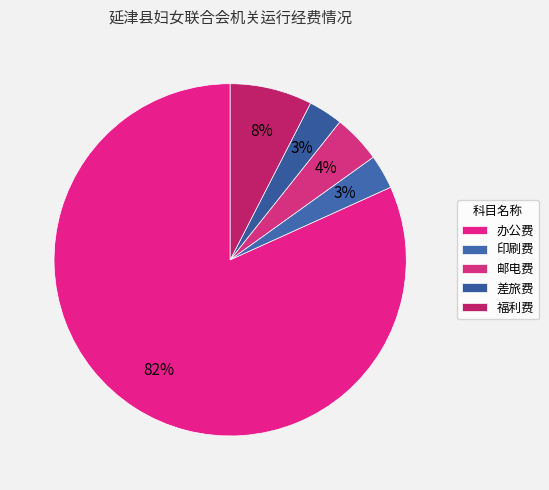

To the nearest percent, what portion does 印刷费 represent?

3%